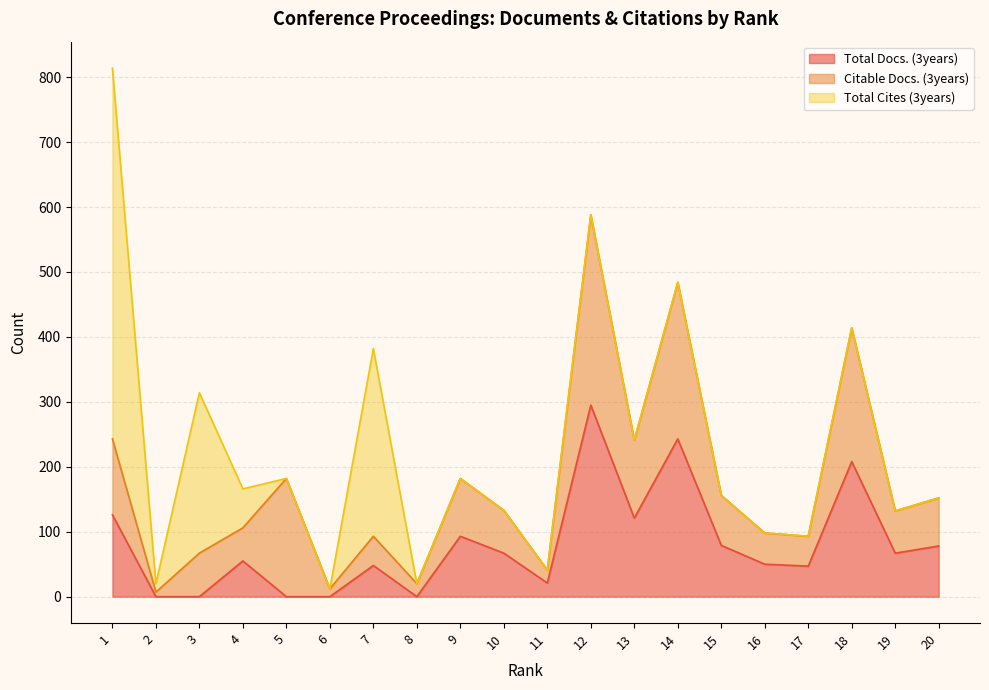

What is the sum of all Total Cites (3years) values?

1180